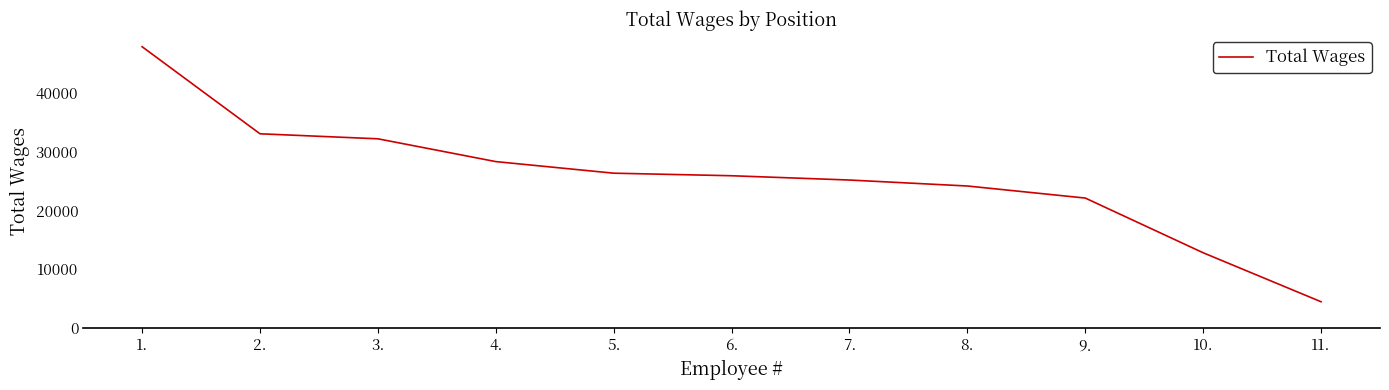

What is the change in value from 3. to 5.?

-5833